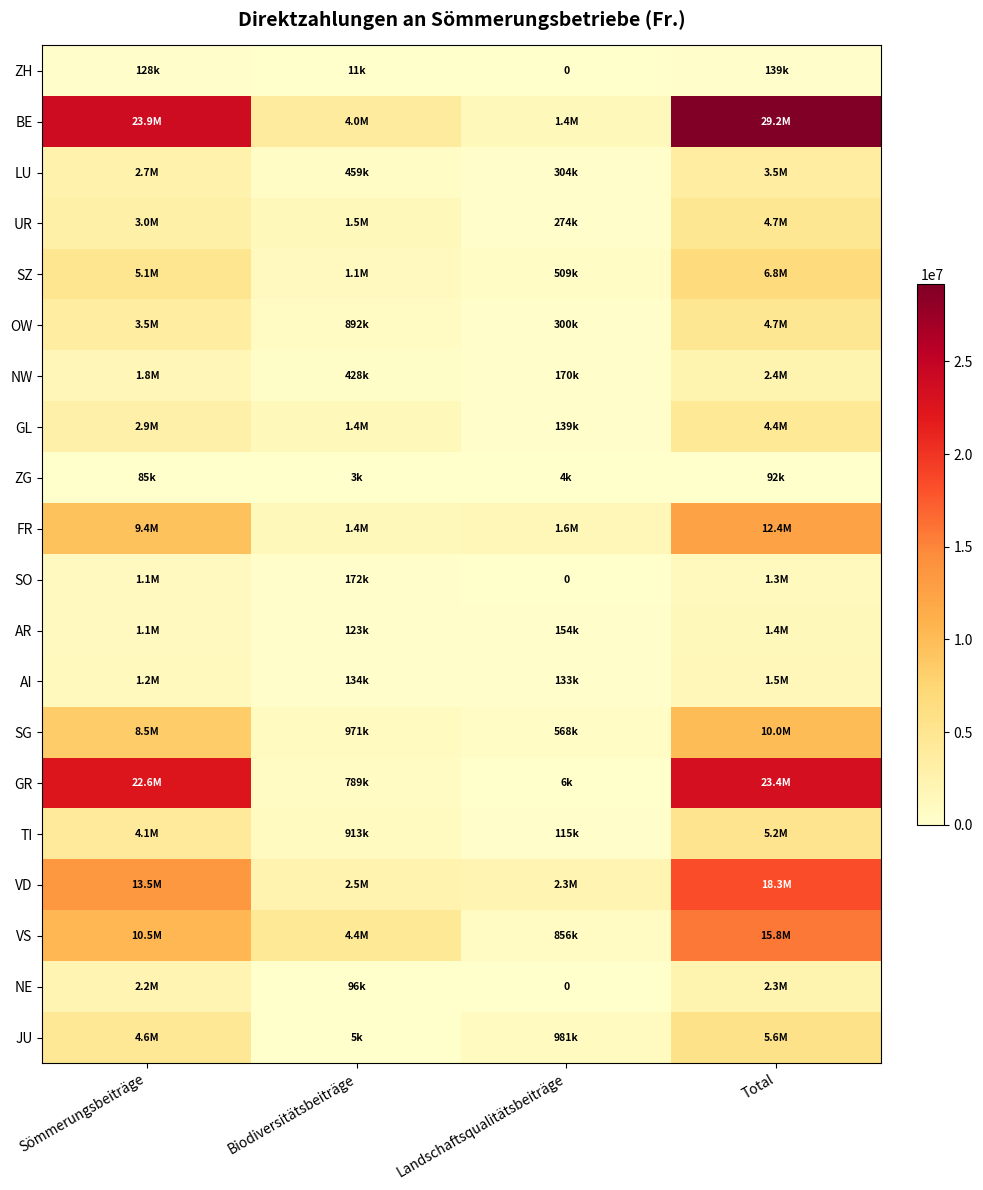

What is the difference between the second highest and minimum values in the ZG series?

82609.9